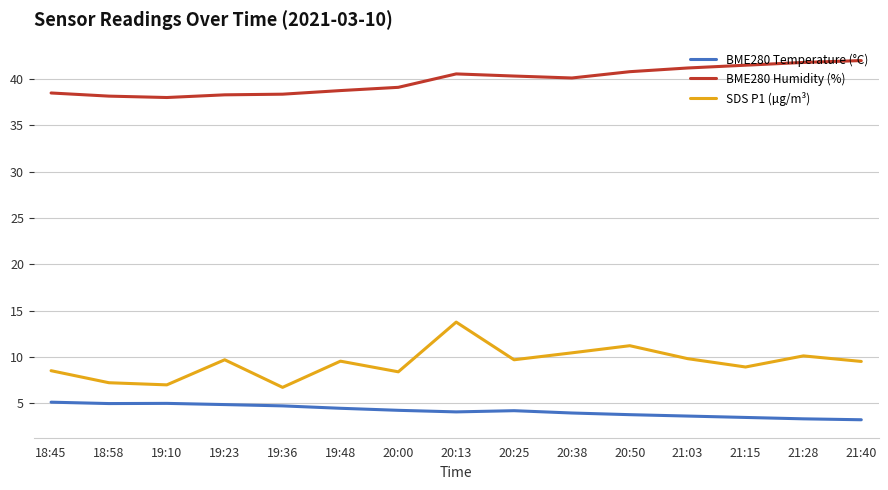

Rank the series at 20:38 from highest to lowest value.

BME280 Humidity (%), SDS P1 (µg/m³), BME280 Temperature (°C)